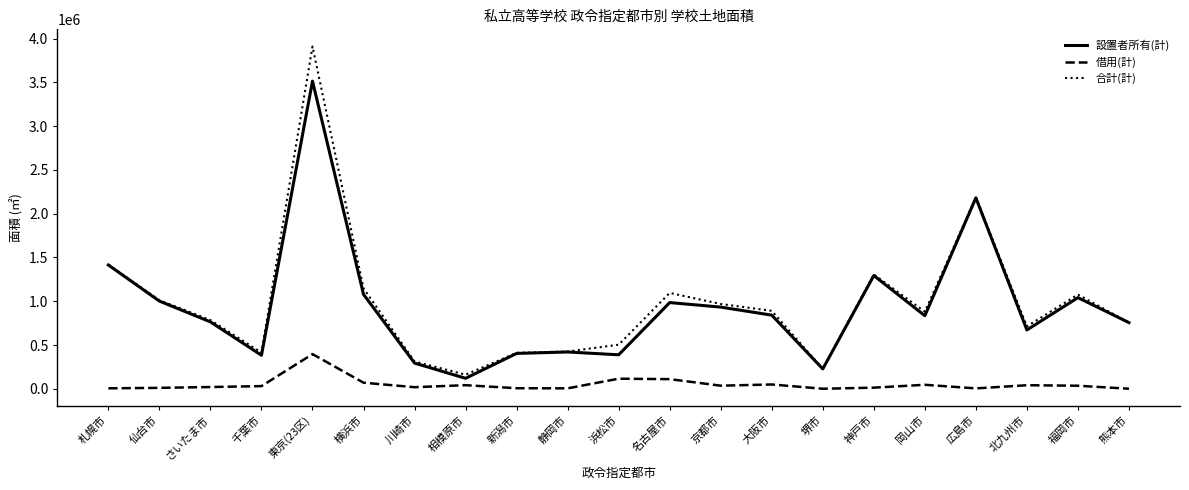

At which label is 設置者所有(計) closest to 1816994?

広島市